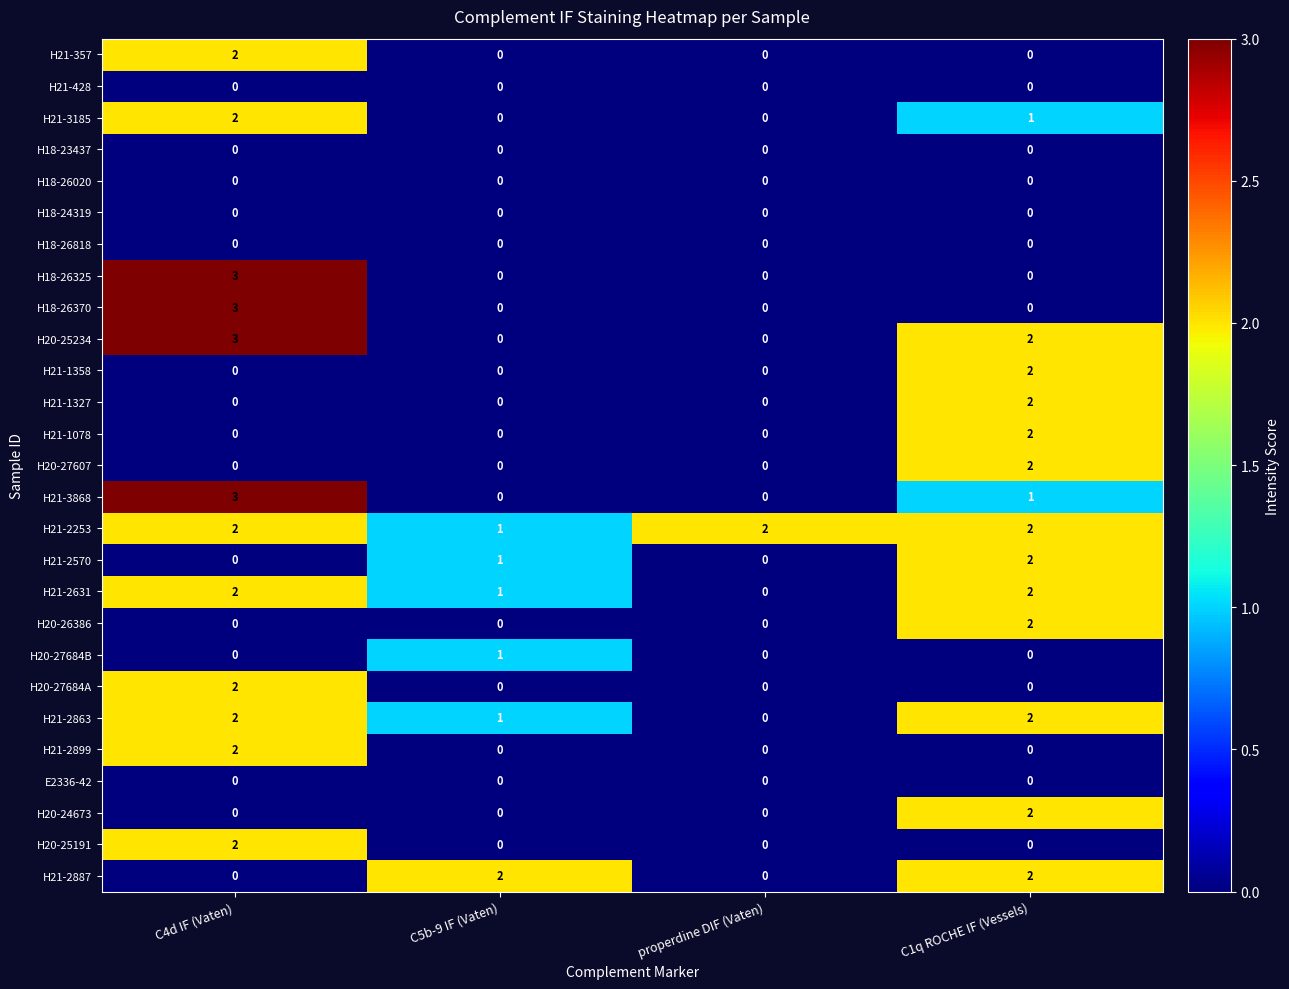

What is the difference between the H20-25234 values at C4d IF (Vaten) and properdine DIF (Vaten)?

3